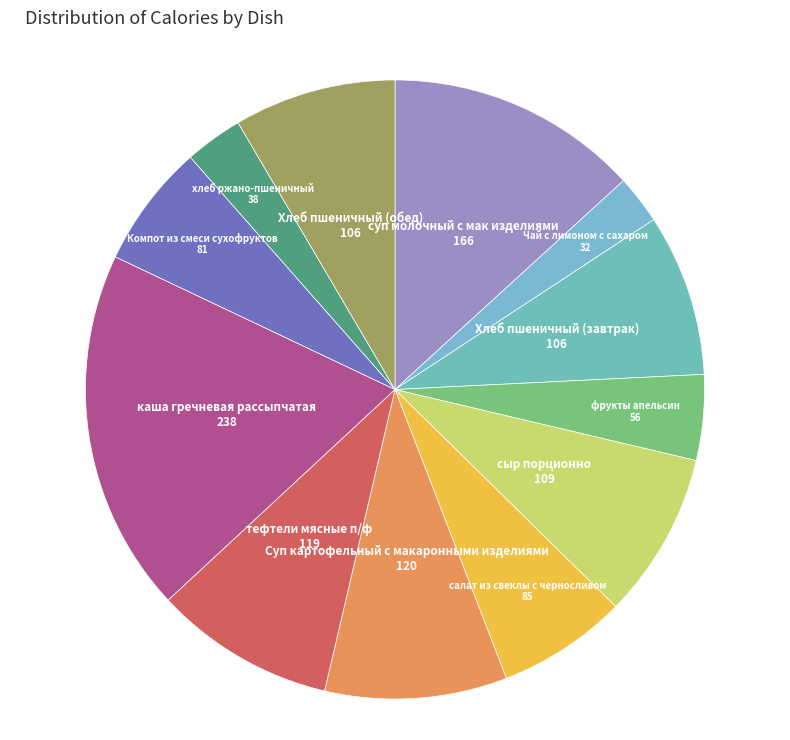

Which slice is the largest?

каша гречневая рассыпчатая